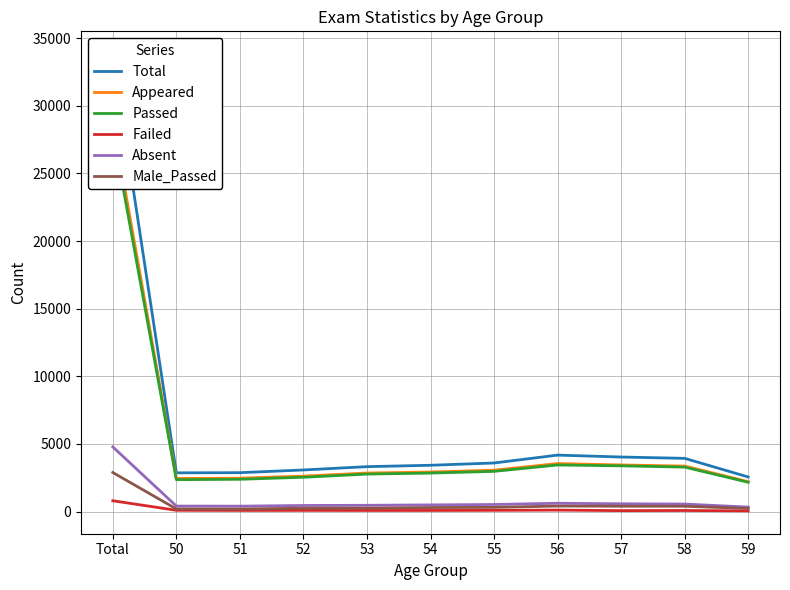

Does the chart display data point markers on the line(s)?

No